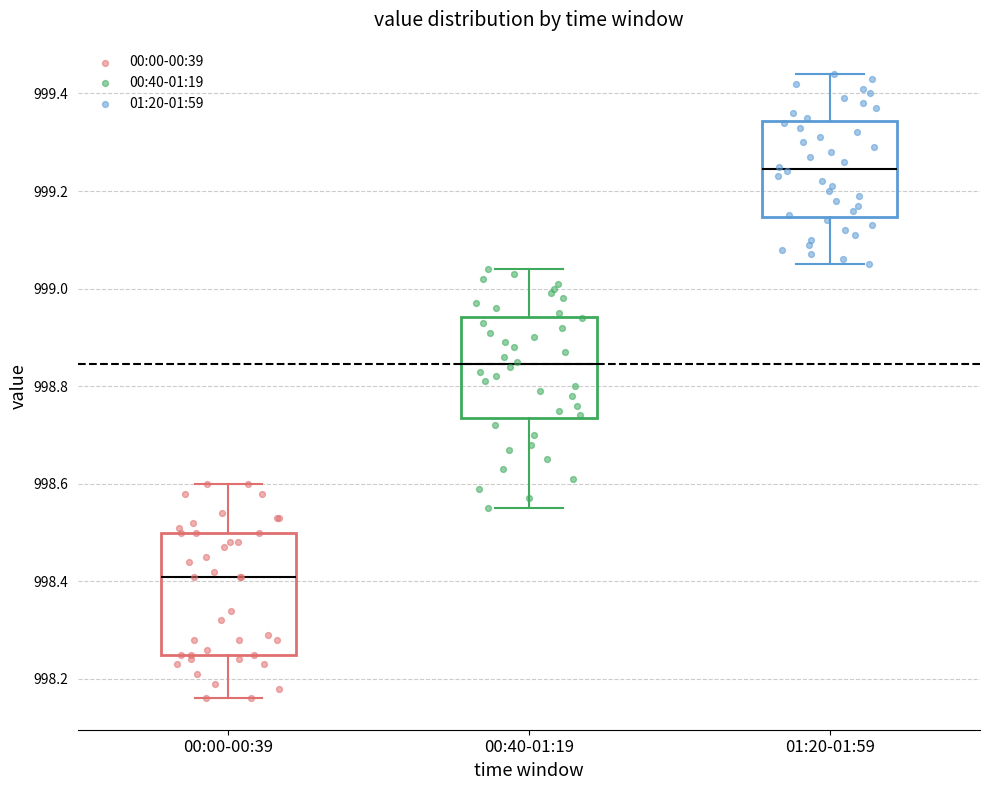

Which box's median line is the highest?

01:20-01:59